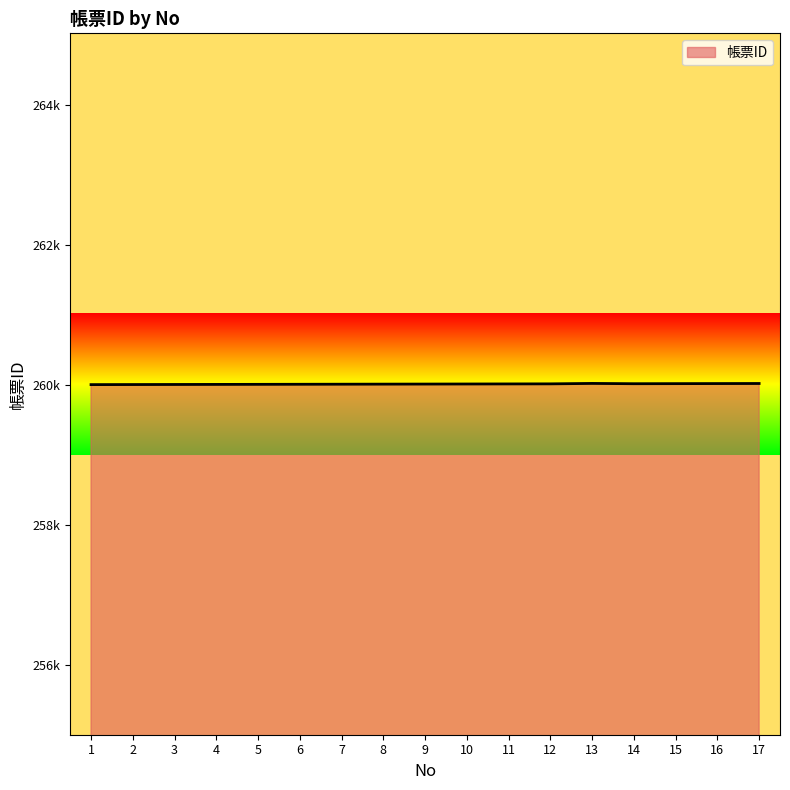

True or false: the data shows 438204 at 14.

False